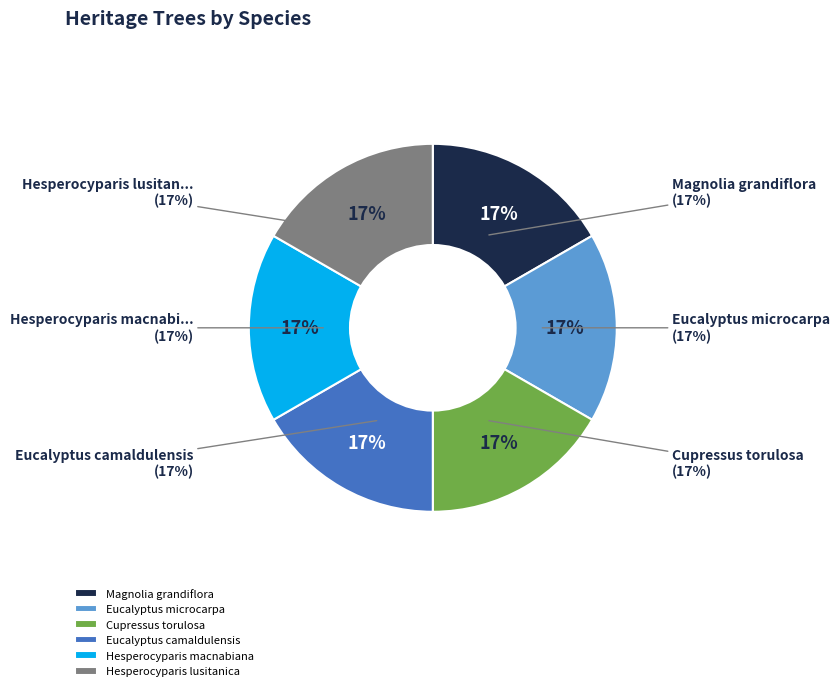

How many slices are in this pie chart?

6